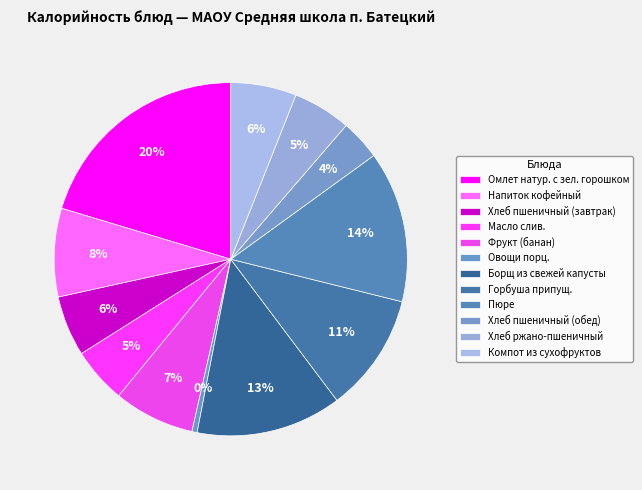

The Горбуша припущ. slice represents 11% of the pie. True or false?

True